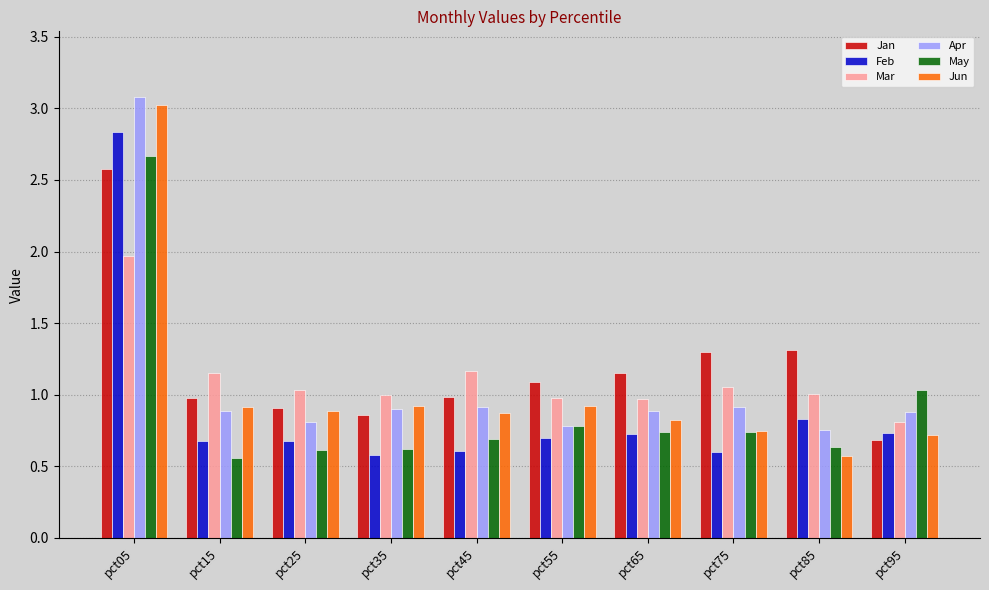

At which category does the chart reach its peak across all series?

pct05